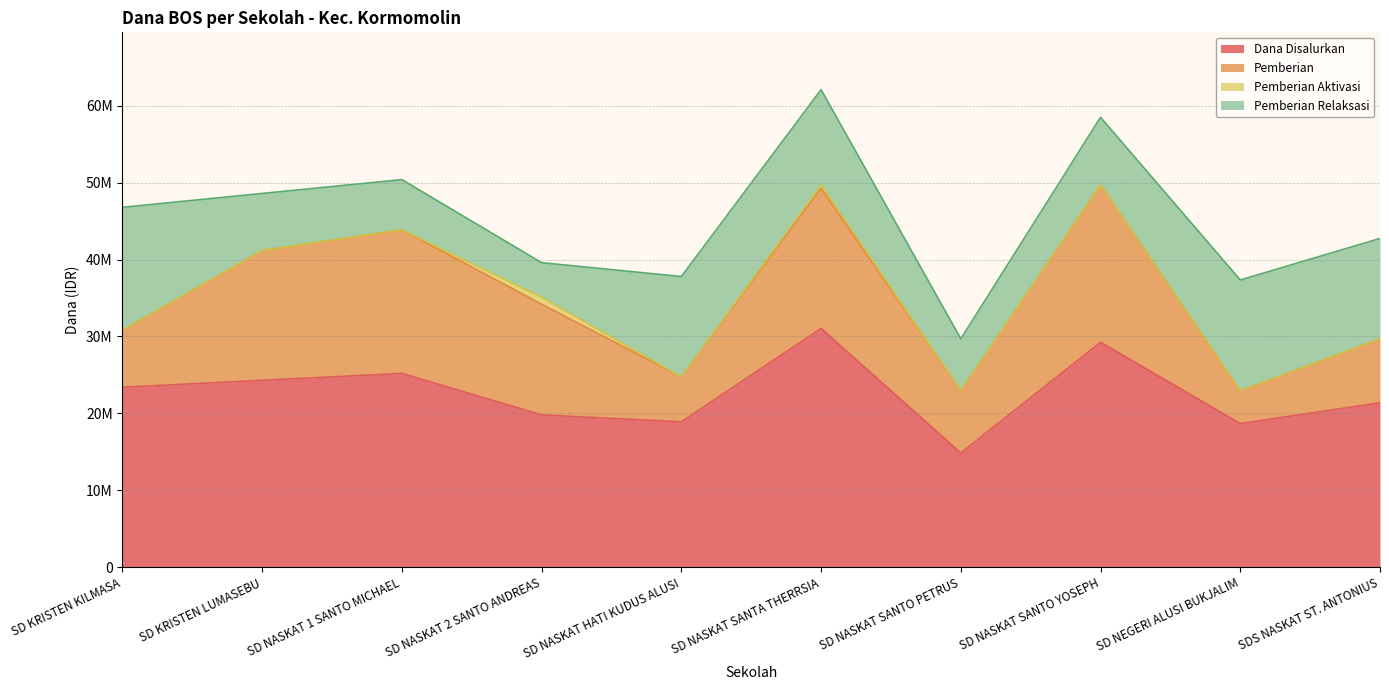

Which has a higher value, SD NASKAT 1 SANTO MICHAEL or SD NASKAT SANTA THERRSIA?

SD NASKAT SANTA THERRSIA